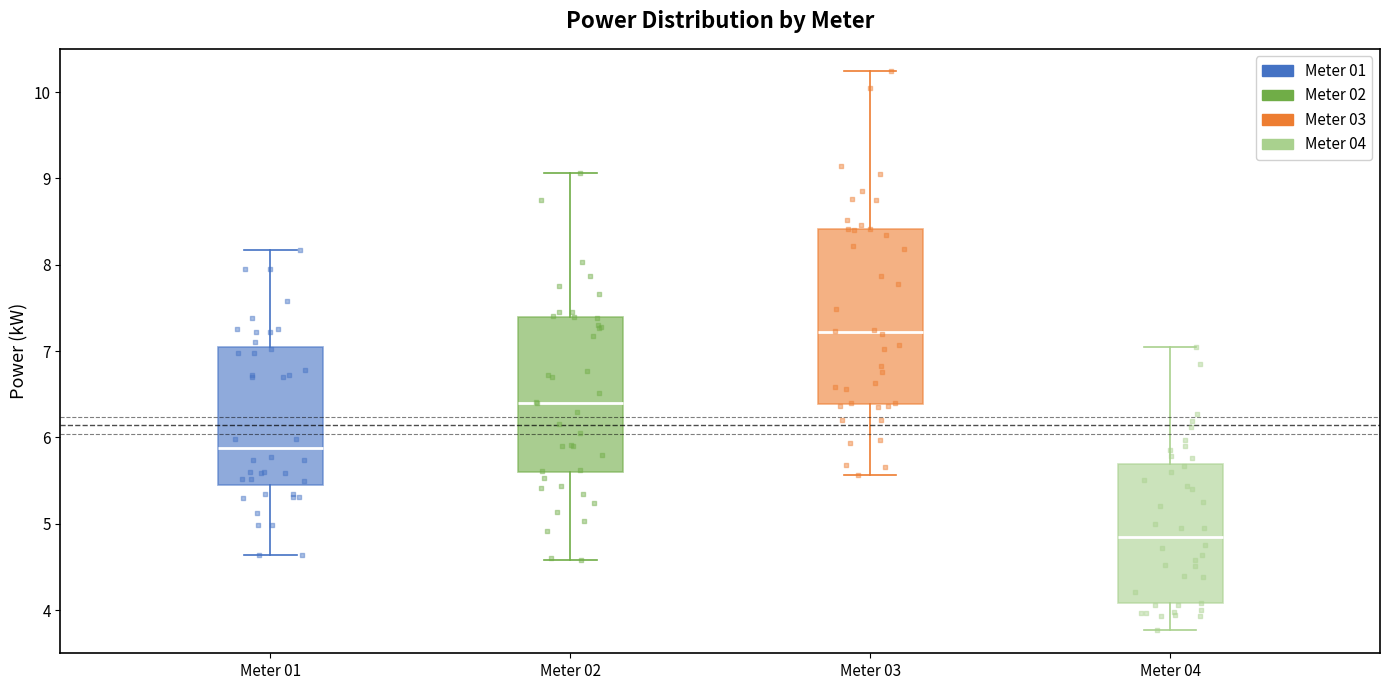

Comparing the boxes themselves (not the whiskers), which one is the tallest?

Meter 03